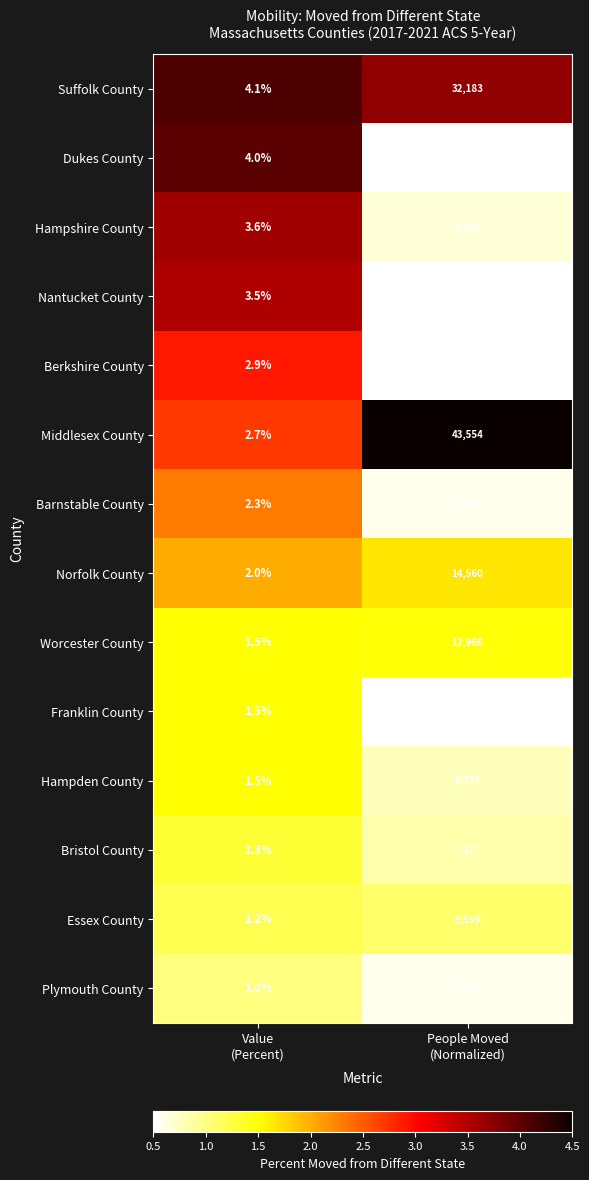

Reading left to right, transcribe all the data shown in this chart.

Suffolk County: 4.1	32183.0
Dukes County: 4.0	814.0
Hampshire County: 3.6	5743.0
Nantucket County: 3.5	479.0
Berkshire County: 2.9	3757.0
Middlesex County: 2.7	43554.0
Barnstable County: 2.3	5141.0
Norfolk County: 2.0	14560.0
Worcester County: 1.5	12998.0
Franklin County: 1.5	1046.0
Hampden County: 1.5	6727.0
Bristol County: 1.3	7277.0
Essex County: 1.2	9559.0
Plymouth County: 1.0	5103.0